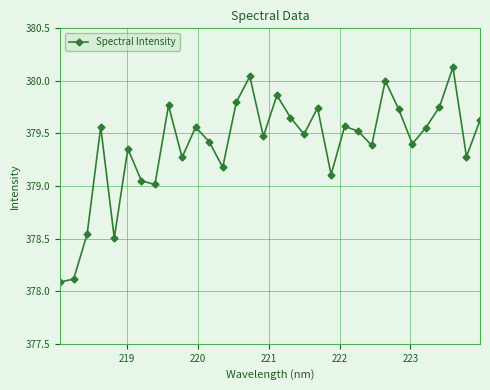

What is the smallest value displayed?

378.1